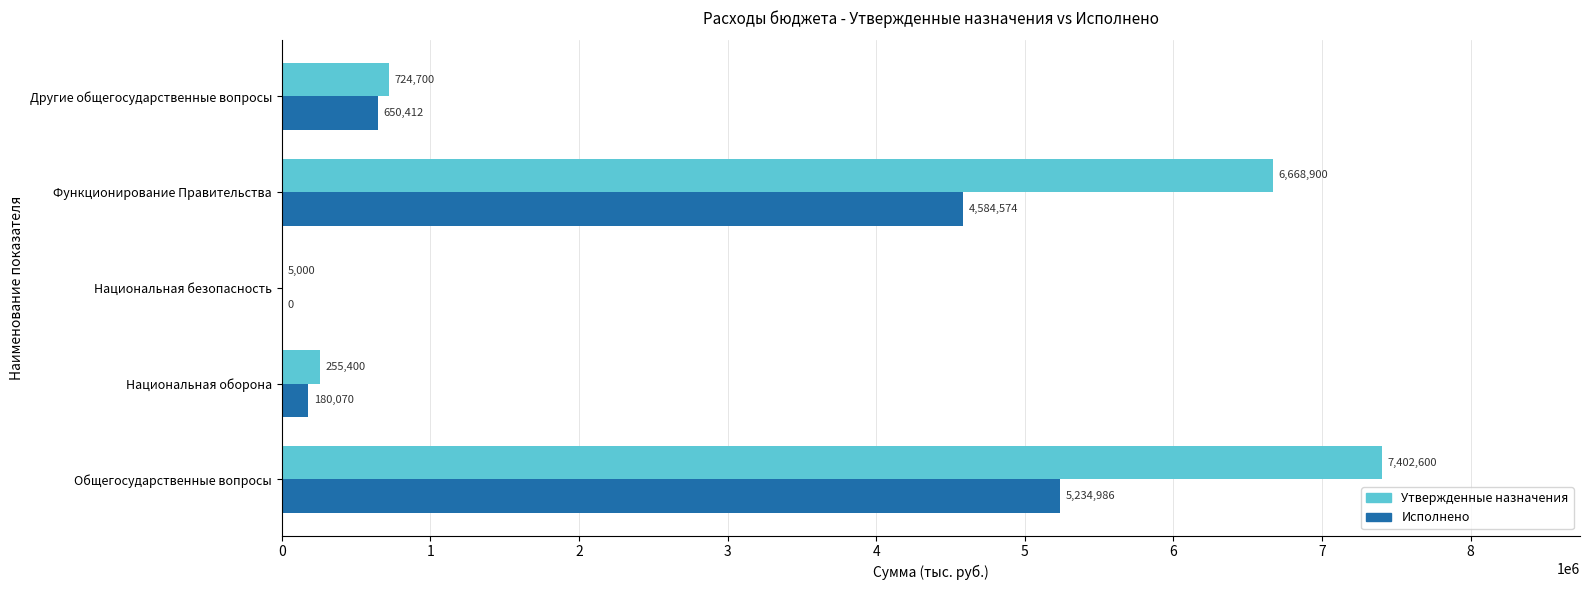

What is the highest value of the Исполнено series?

5234986.5